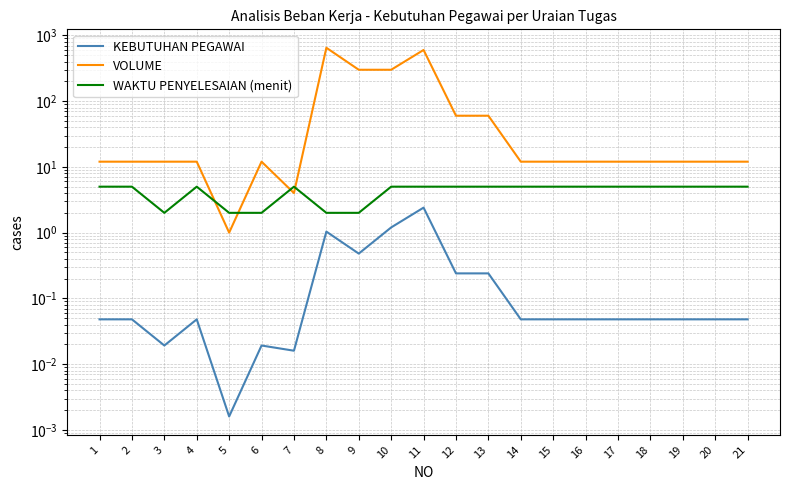

Rank the categories by WAKTU PENYELESAIAN (menit) value from highest to lowest.

1, 2, 4, 7, 10, 11, 12, 13, 14, 15, 16, 17, 18, 19, 20, 21, 3, 5, 6, 8, 9